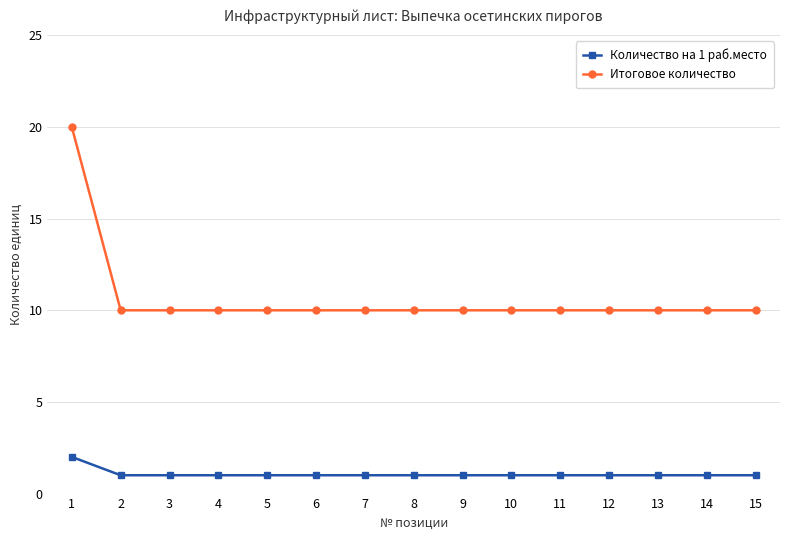

What is the sum of all Количество на 1 раб.место values?

16